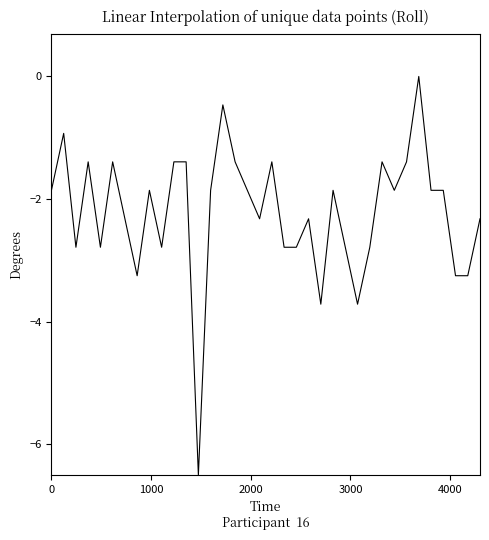

What is the difference between the maximum and minimum values?

6.5